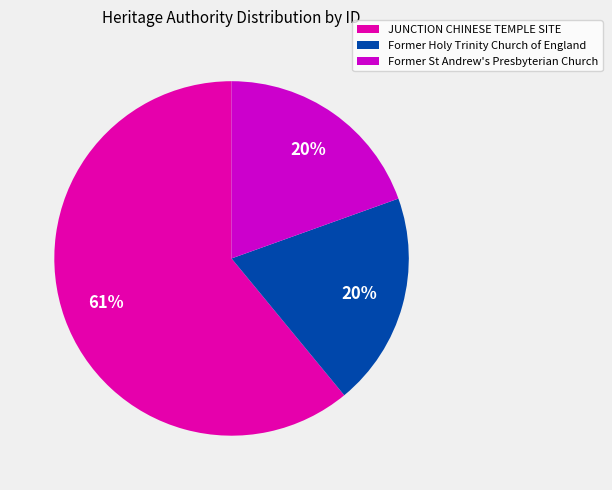

To the nearest percent, what portion does Former St Andrew's Presbyterian Church represent?

20%